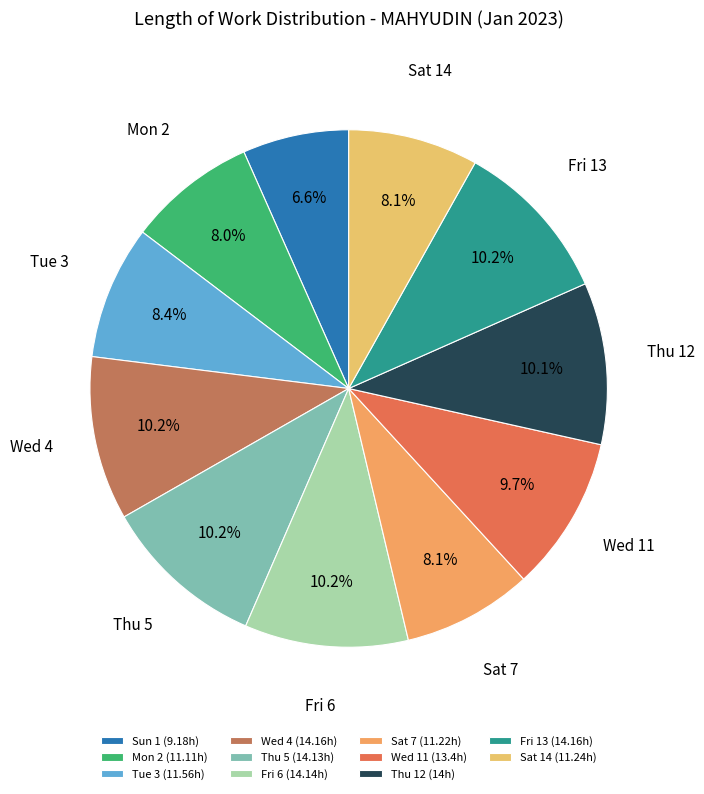

Is it true that Fri 6 is 10% of the pie?

True